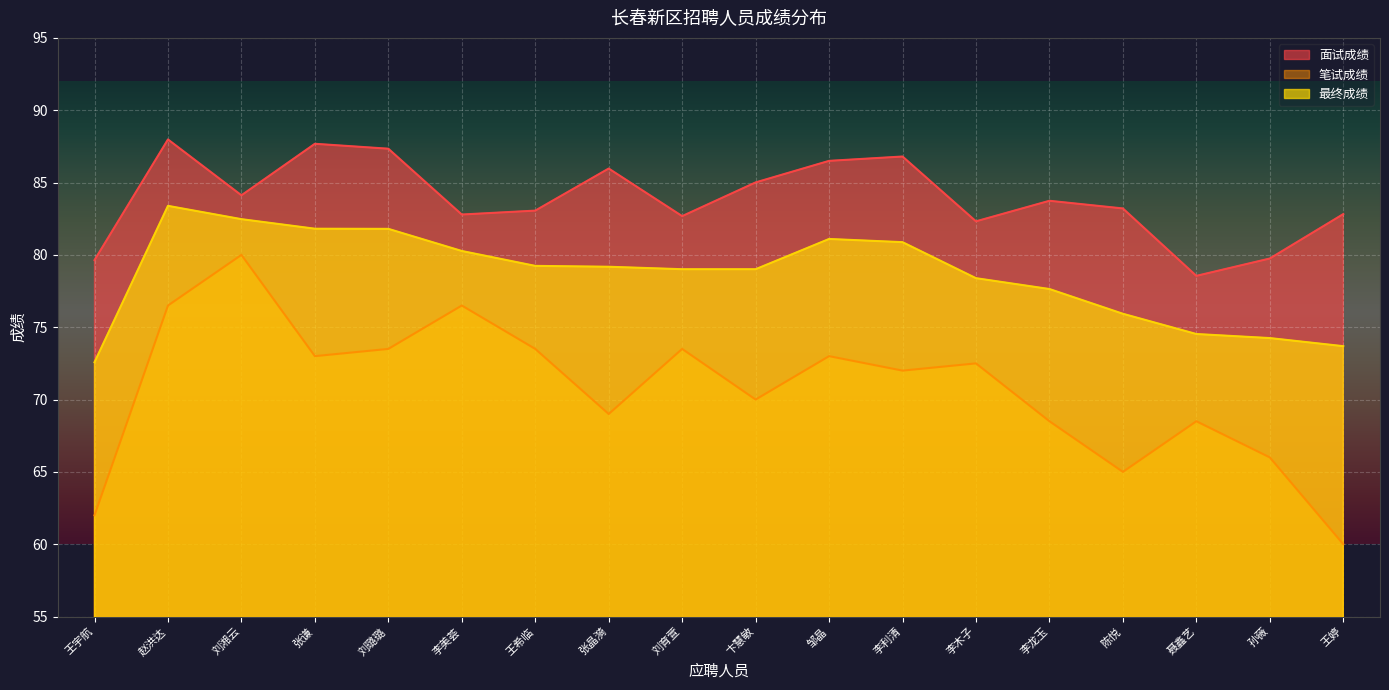

What is the label of the 18th point from the right?

王宇航